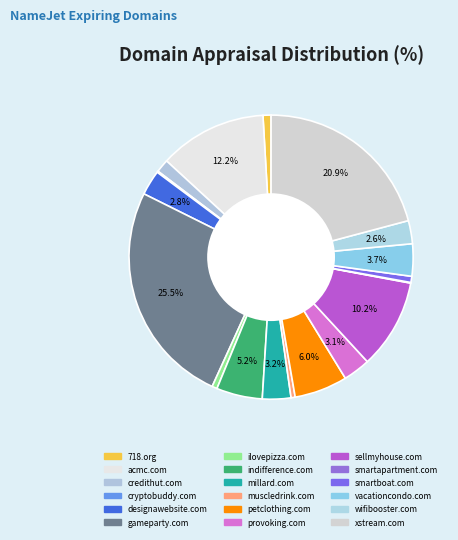

To the nearest percent, what is the average slice percentage?

6%